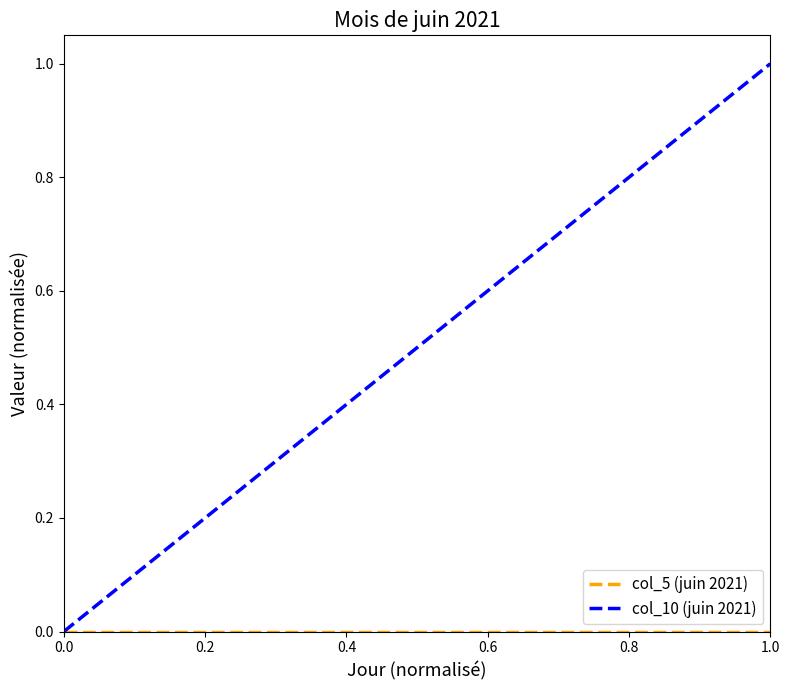

Which series has the largest total across all categories?

col_10 (juin 2021)